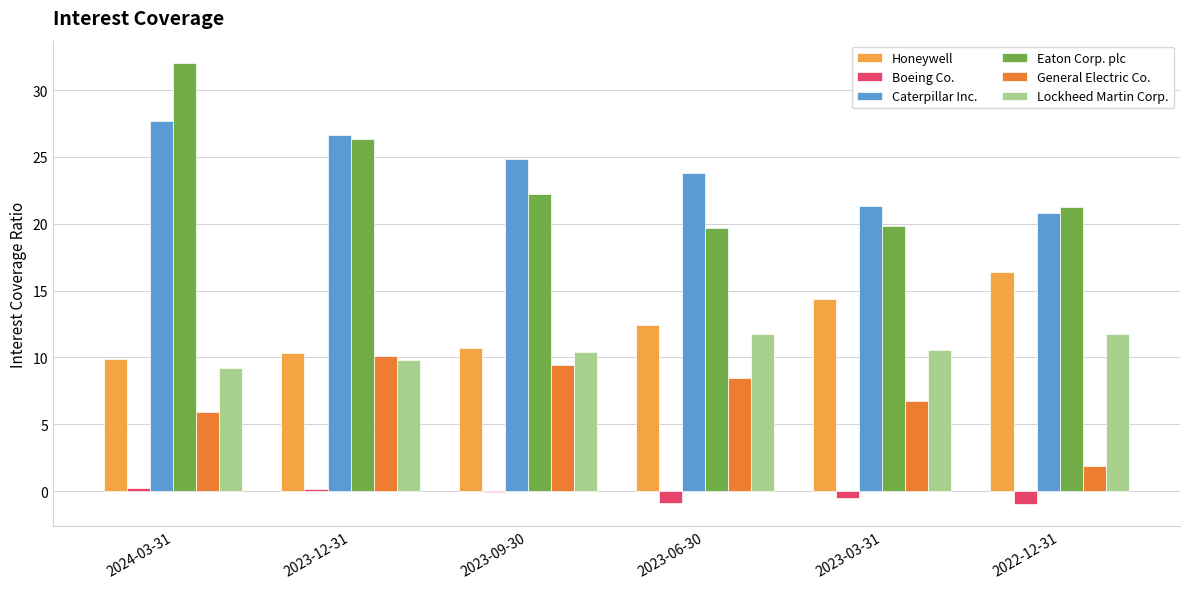

Is the value of Eaton Corp. plc at 2022-12-31 greater than the value of Lockheed Martin Corp. at 2023-06-30?

Yes